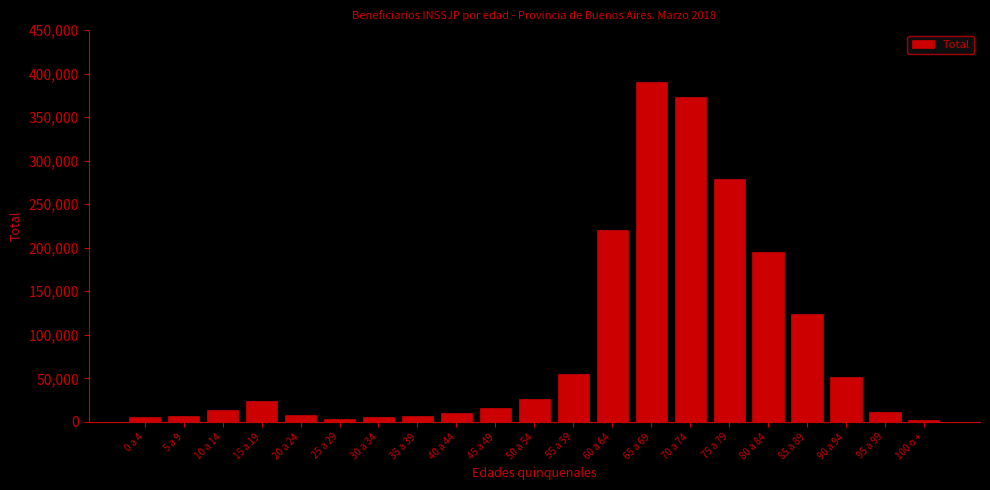

What is the ratio of the value at 55 a 59 to the value at 15 a 19?

2.2